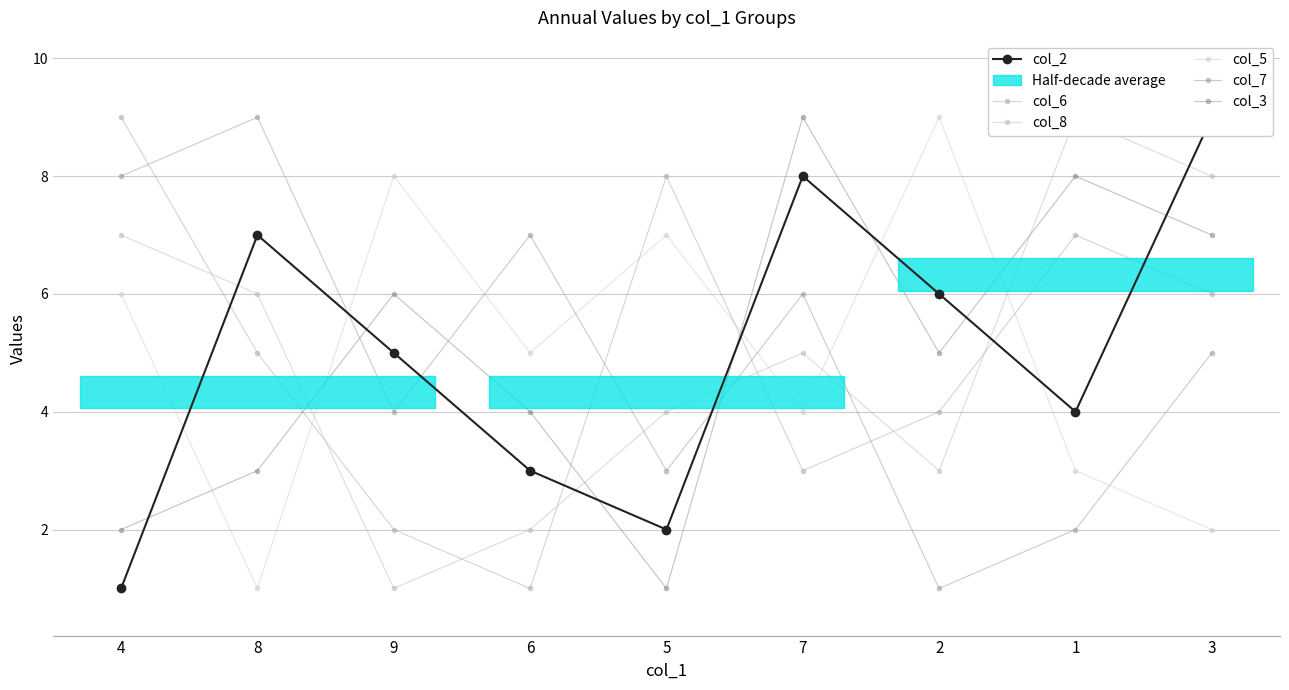

At how many categories does at least one series exceed 2?

9